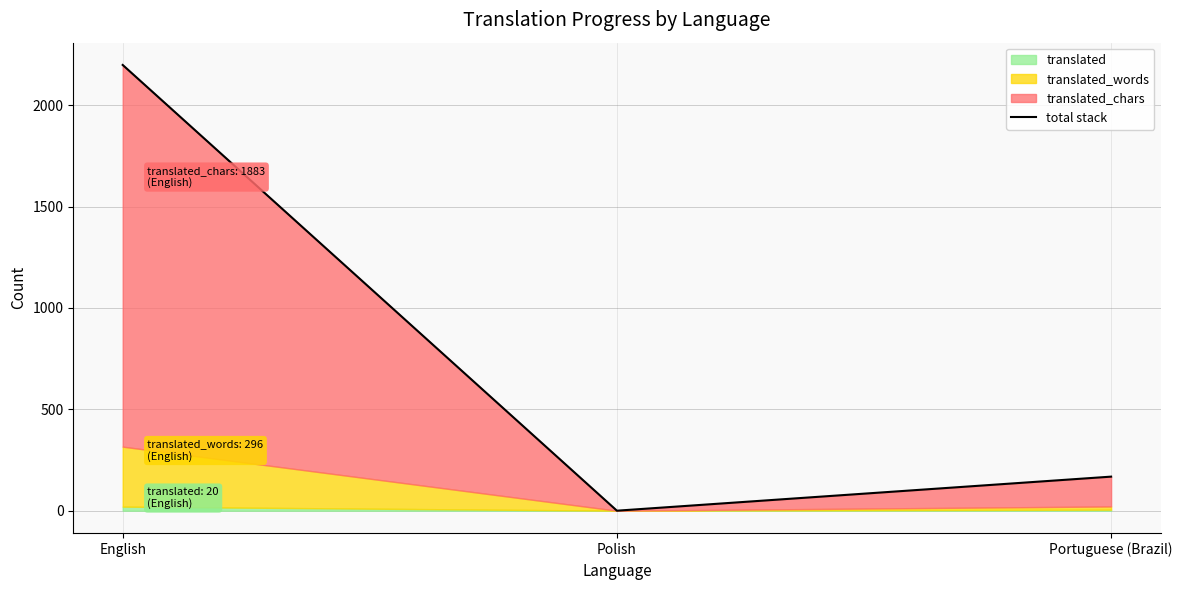

What is the label of the 1st point from the right?

Portuguese (Brazil)